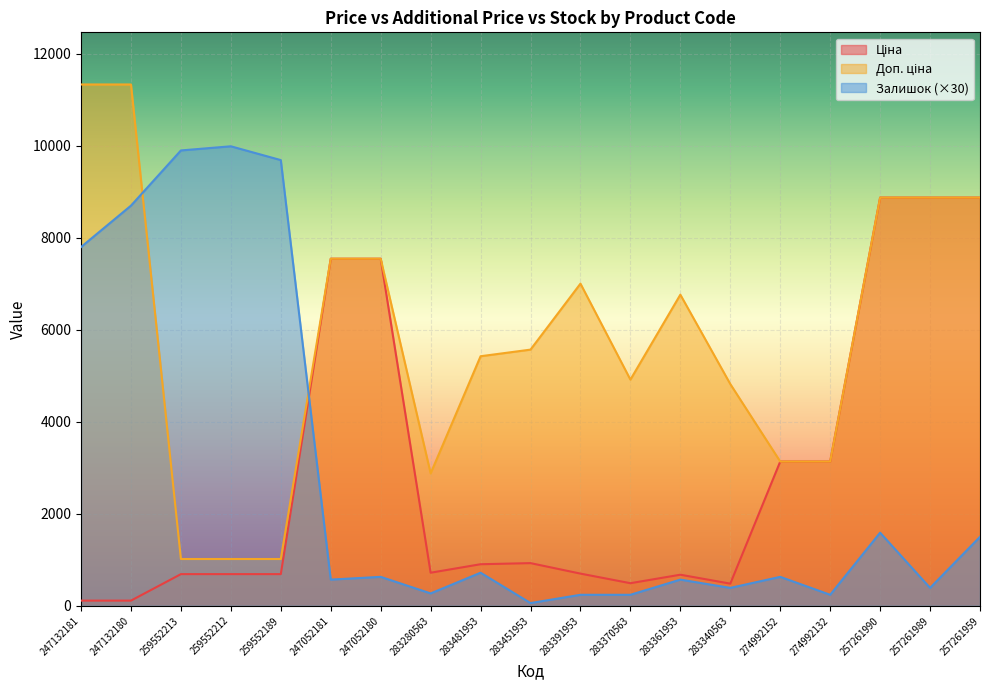

Which category has the lowest value in the Залишок series?

283451953